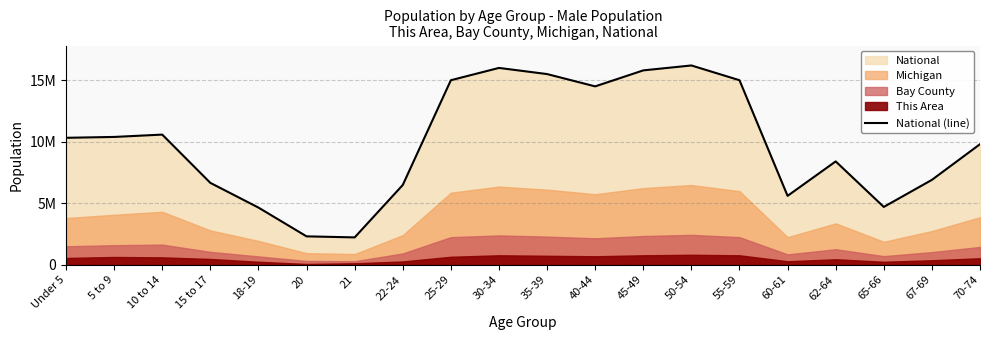

List the labels in order of value, smallest first.

21, 20, 18-19, 65-66, 60-61, 22-24, 15 to 17, 67-69, 62-64, 70-74, Under 5, 5 to 9, 10 to 14, 40-44, 25-29, 55-59, 35-39, 45-49, 30-34, 50-54